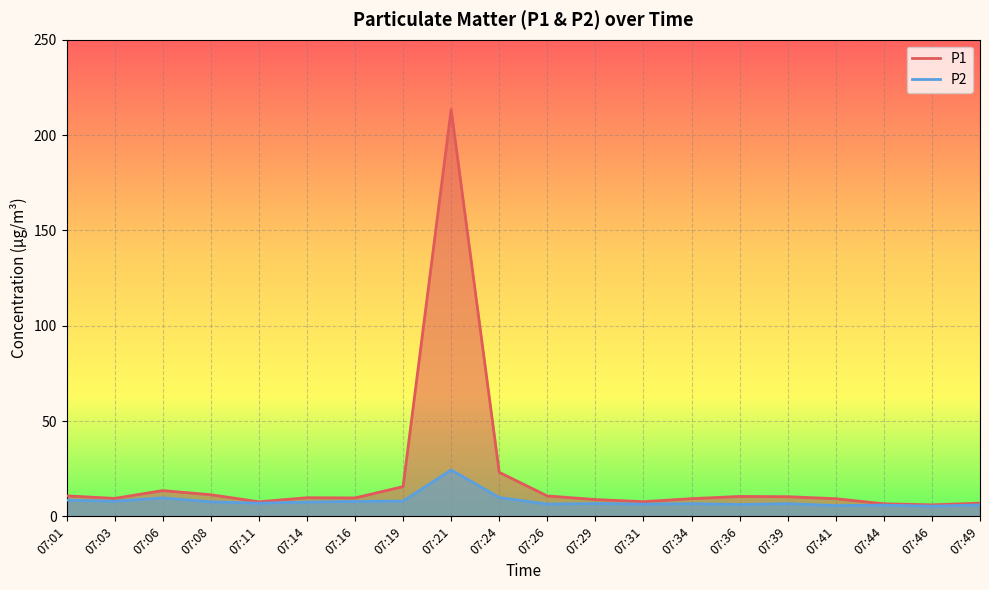

What is the value of the P1 point at the 15th from the left?

10.5